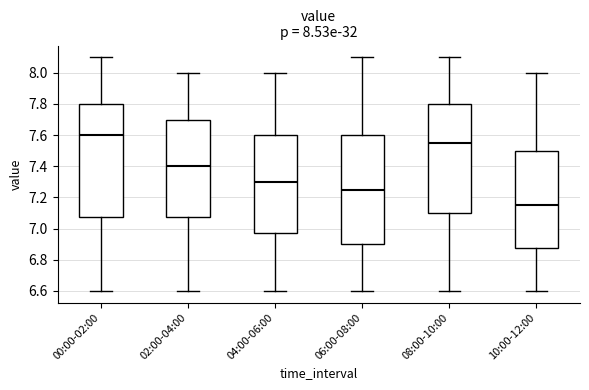

Which box is the tallest, from its lower edge to its upper edge?

00:00-02:00